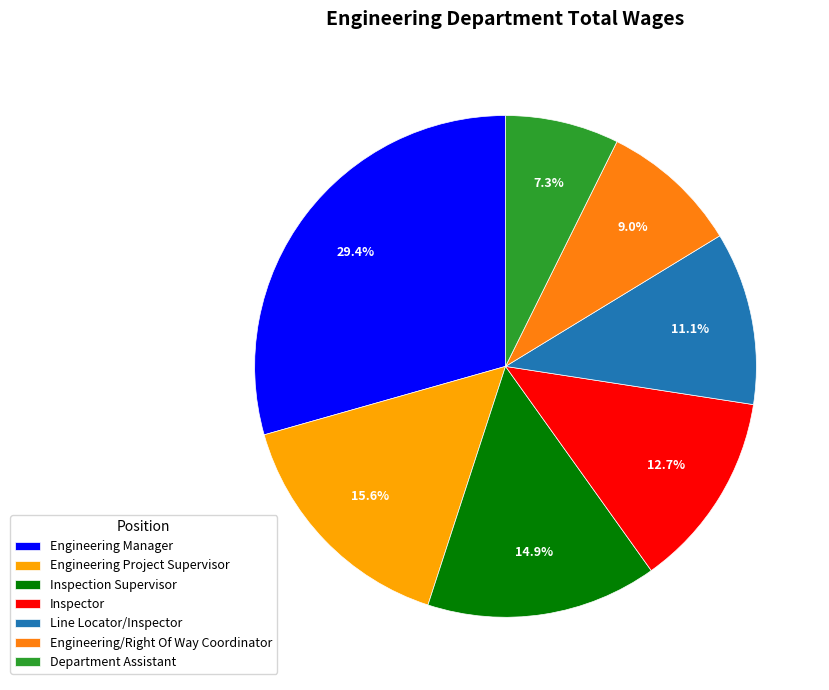

Which category has the smallest portion of the pie?

Department Assistant